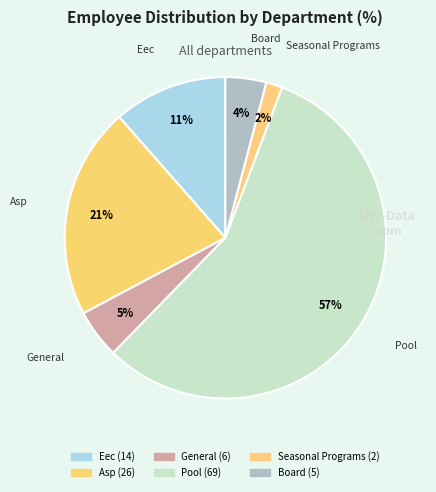

What is the smallest slice in the pie chart?

Seasonal Programs